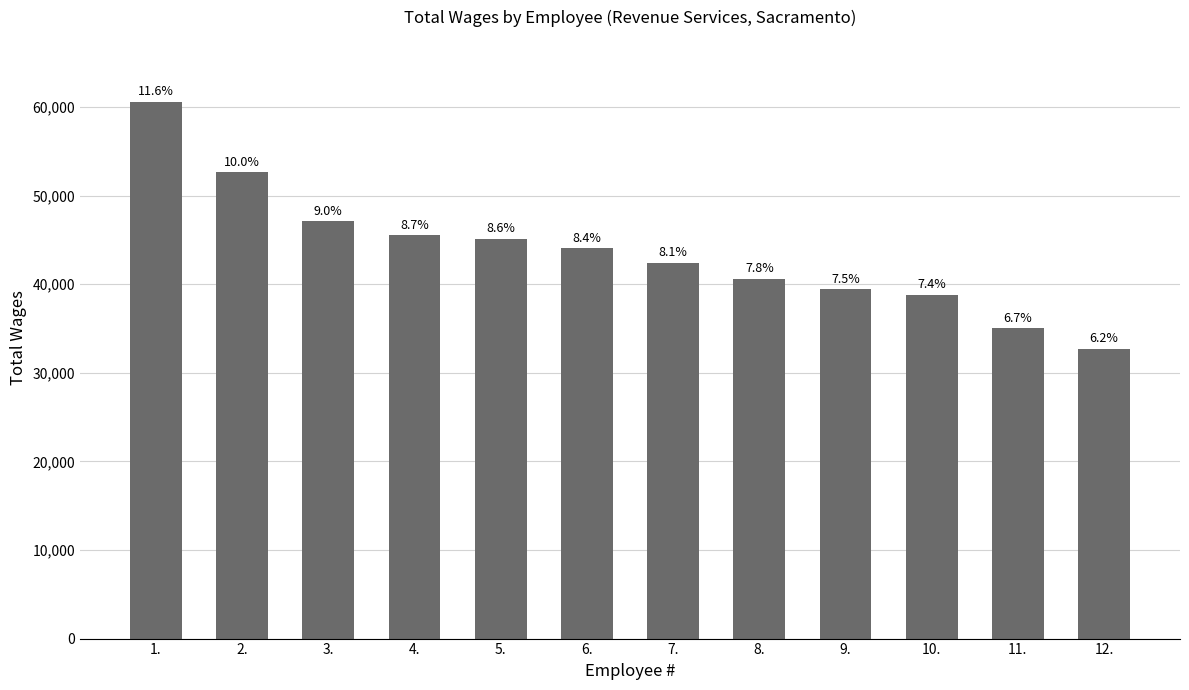

What is the average value?

43680